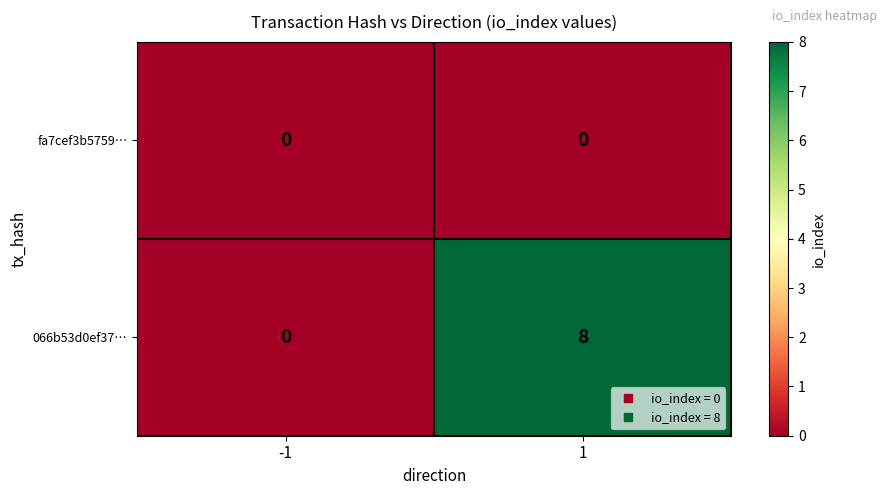

Which series changed the most between -1 and 1?

066b53d0ef37…